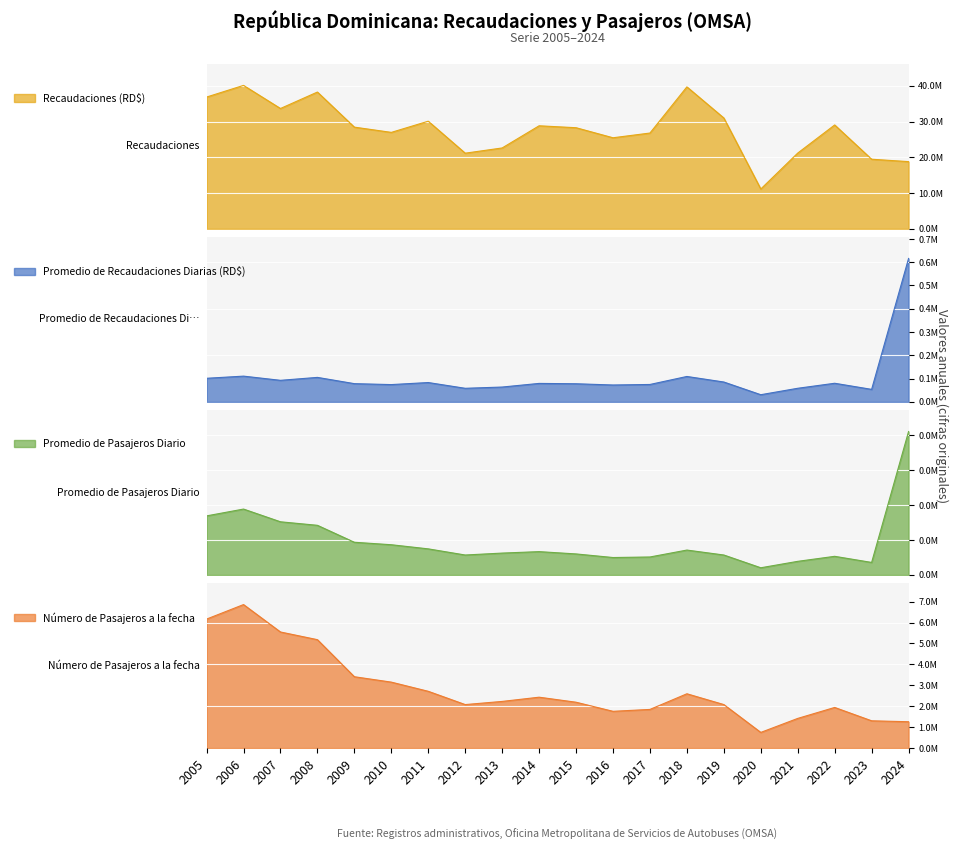

Which series changed the most between 2014 and 2020?

Recaudaciones (RD$)